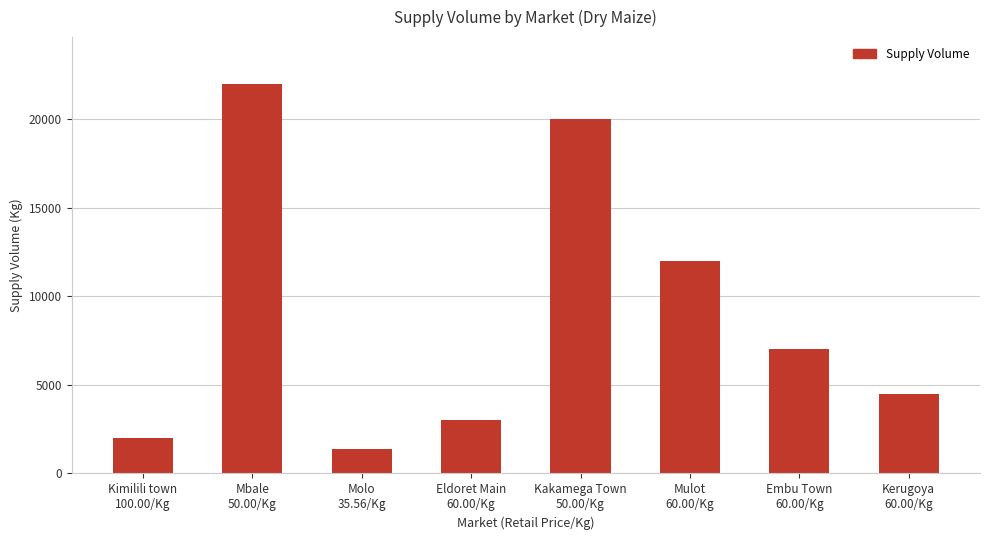

Reading left to right, transcribe all the data shown in this chart.

Kimilili town
100.00/Kg=2000	Mbale
50.00/Kg=22000	Molo
35.56/Kg=1400	Eldoret Main
60.00/Kg=3000	Kakamega Town
50.00/Kg=20000	Mulot
60.00/Kg=12000	Embu Town
60.00/Kg=7000	Kerugoya
60.00/Kg=4500